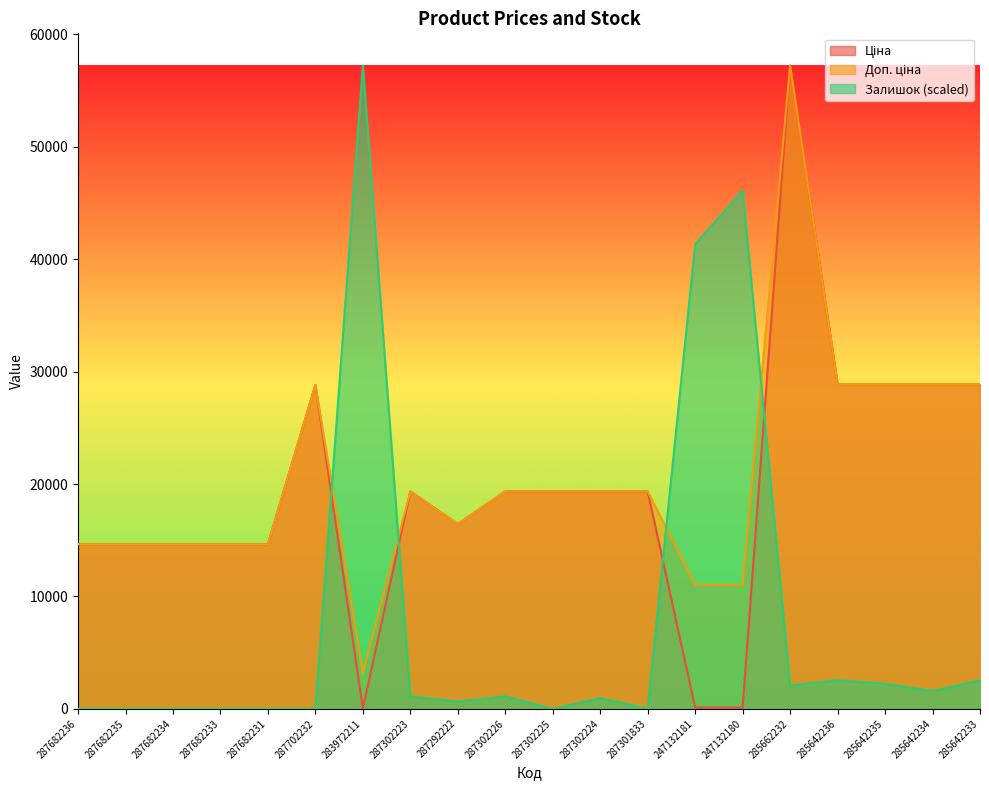

What is the average value of the Доп. ціна series?

20667.2